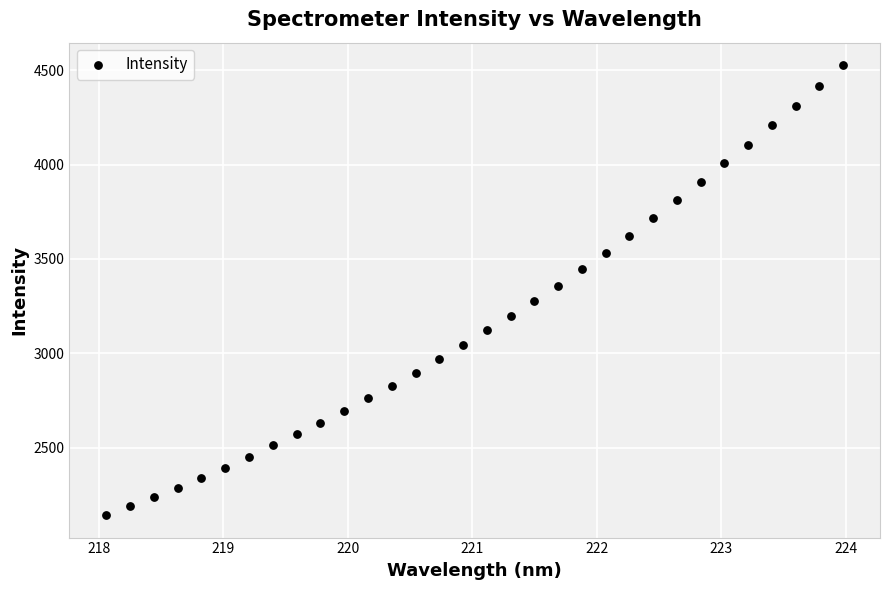

What is the range of X values (max minus min)?

5.9